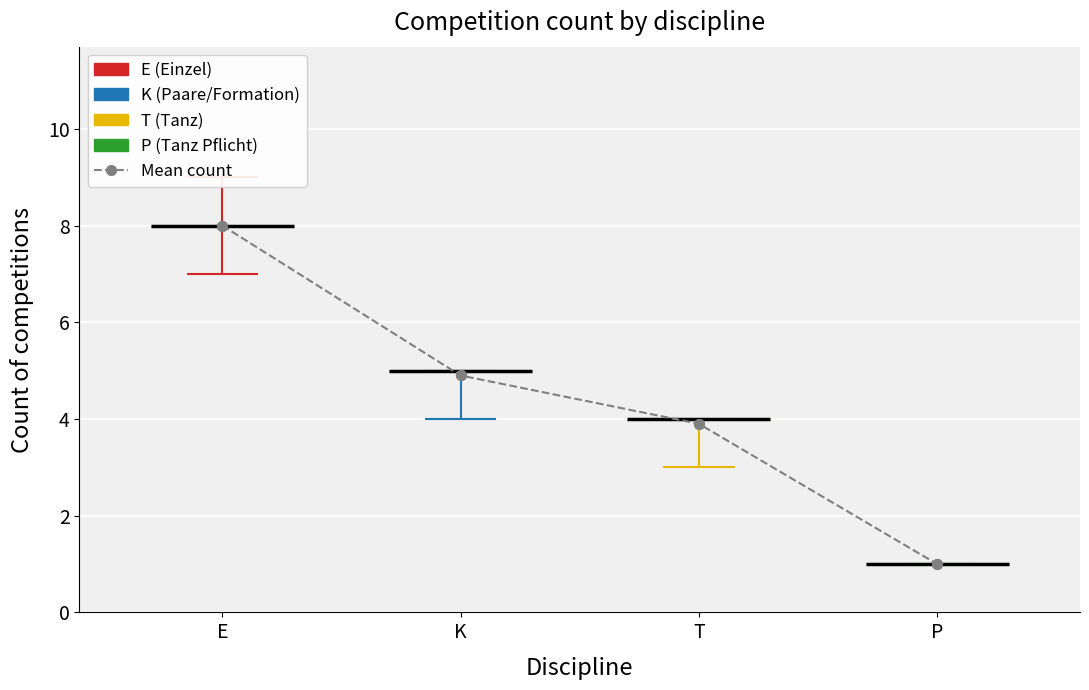

What value does the data have at T?

3.9